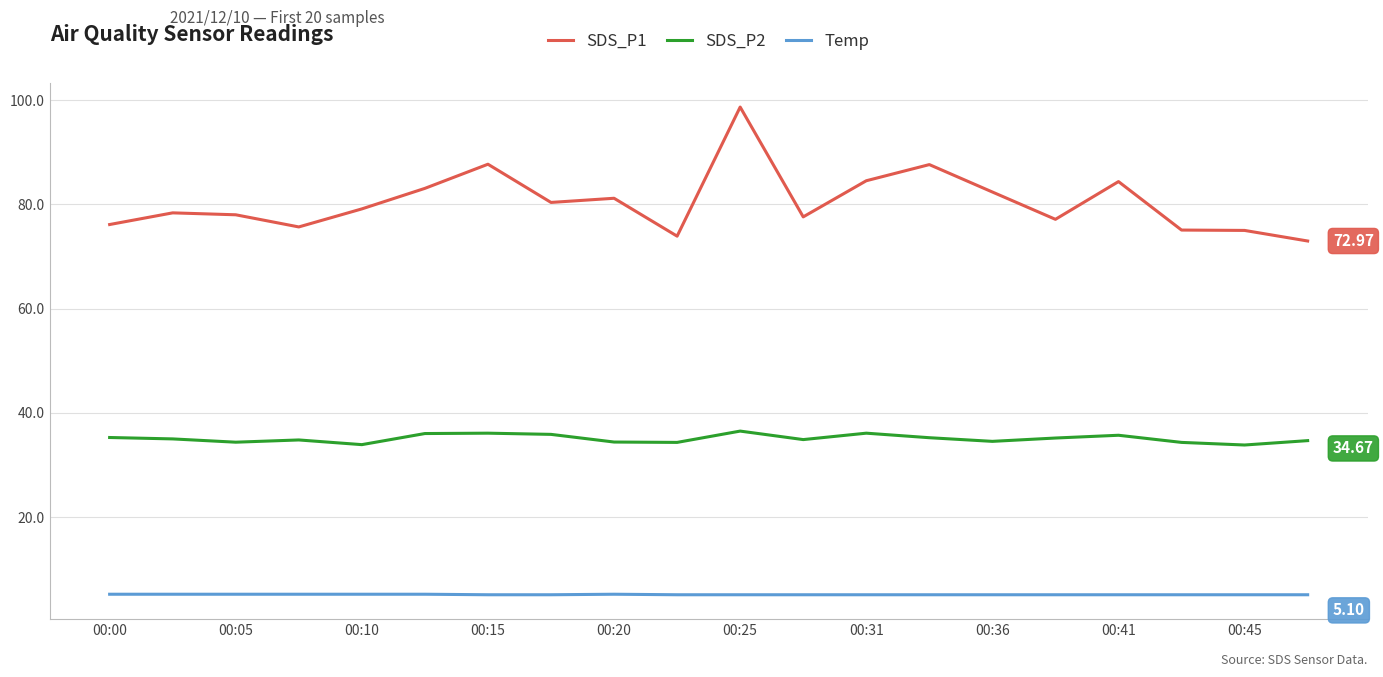

Which series has the largest range (max minus min)?

SDS_P1